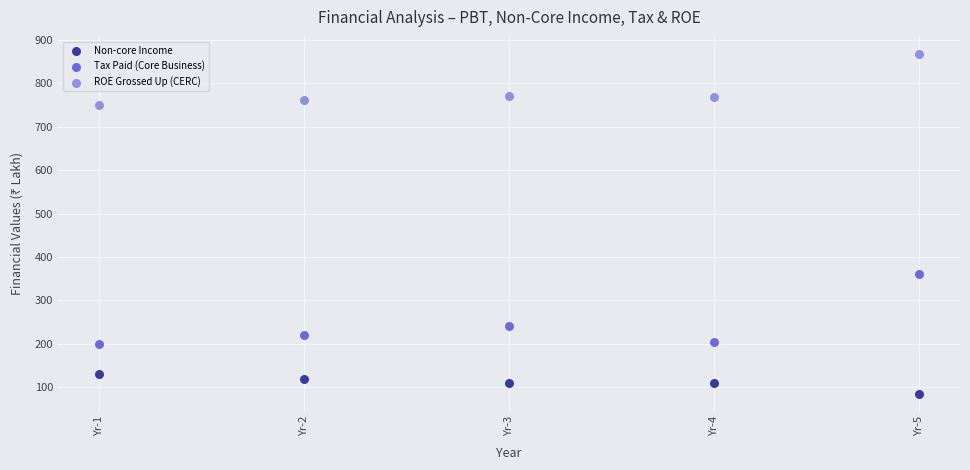

Across all series, what Y value is closest to 476?

360.0